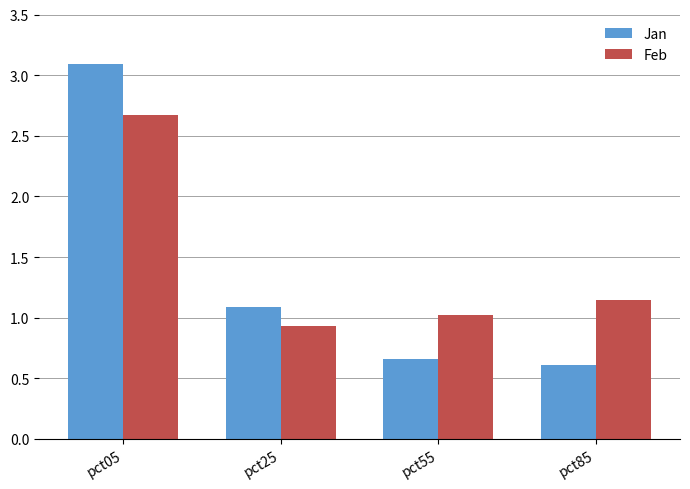

Rank the series by their maximum value, from lowest to highest.

Feb, Jan